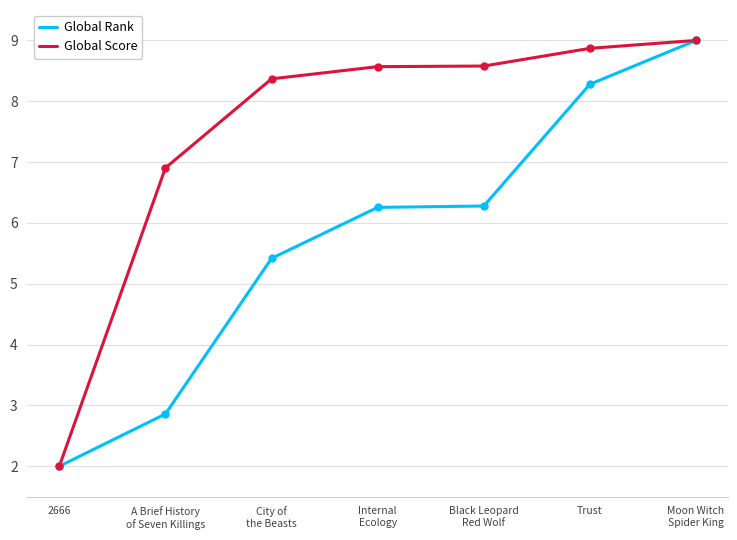

Which series has the largest total across all categories?

Global Score